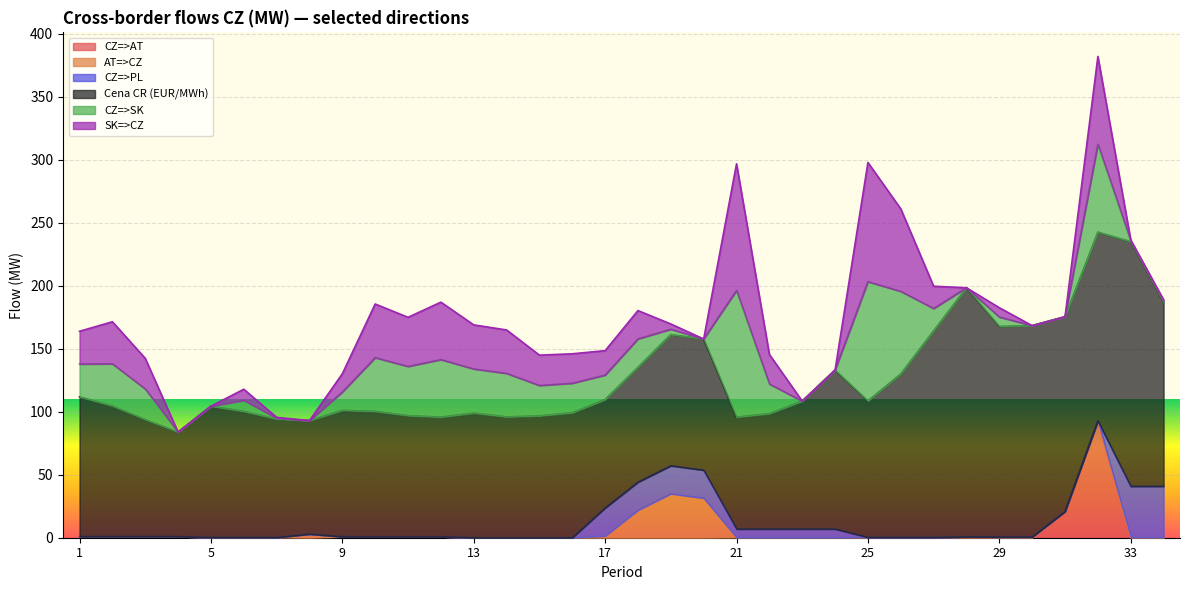

What is the value of the CZ=>SK point at the 19th from the left?

4.2